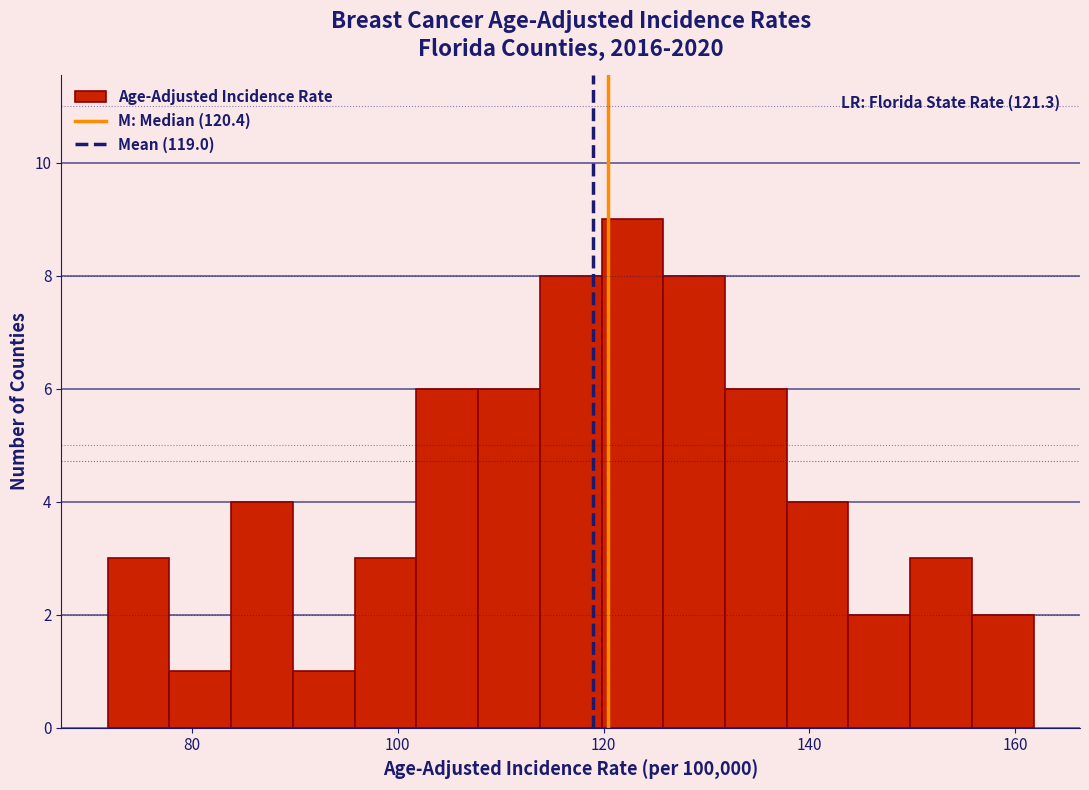

Around what value on the x-axis is the tallest bar? Give the approximate position of its centre, as read against the axis.

122